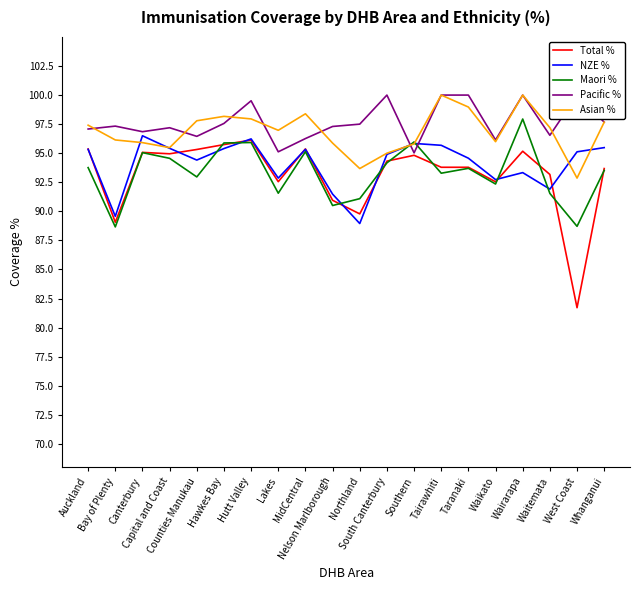

List the labels in order of Asian % value, smallest first.

West Coast, Northland, South Canterbury, Capital and Coast, Southern, Nelson Marlborough, Canterbury, Waikato, Bay of Plenty, Lakes, Waitemata, Auckland, Whanganui, Counties Manukau, Hutt Valley, Hawkes Bay, MidCentral, Taranaki, Tairawhiti, Wairarapa